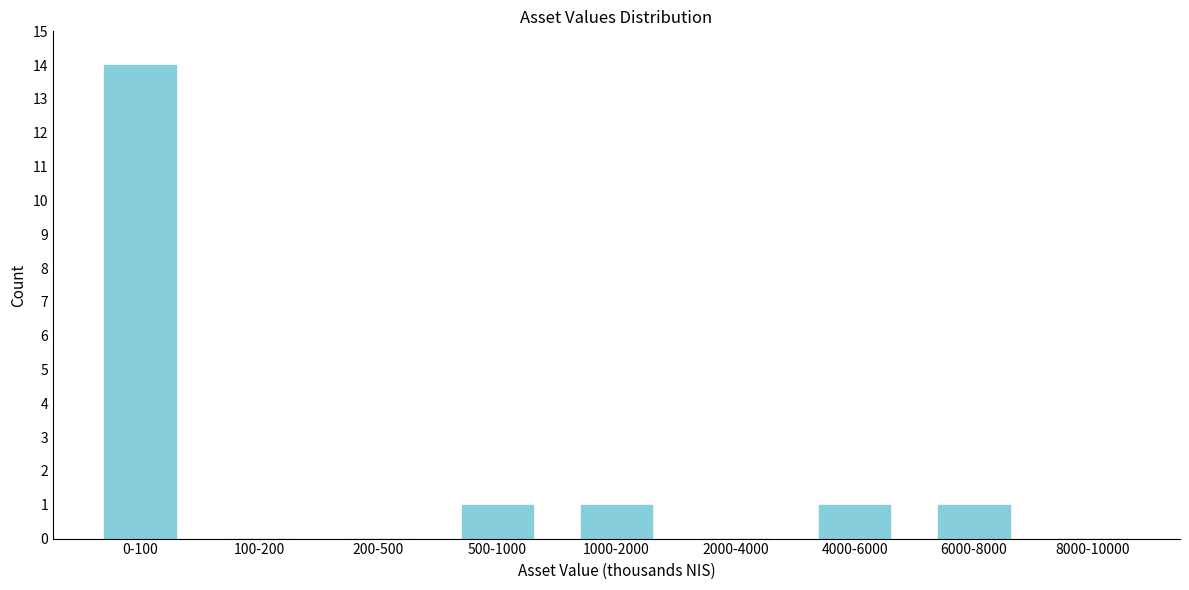

Reading left to right, what are all the values shown in this chart?

0-100=14	100-200=0	200-500=0	500-1000=1	1000-2000=1	2000-4000=0	4000-6000=1	6000-8000=1	8000-10000=0